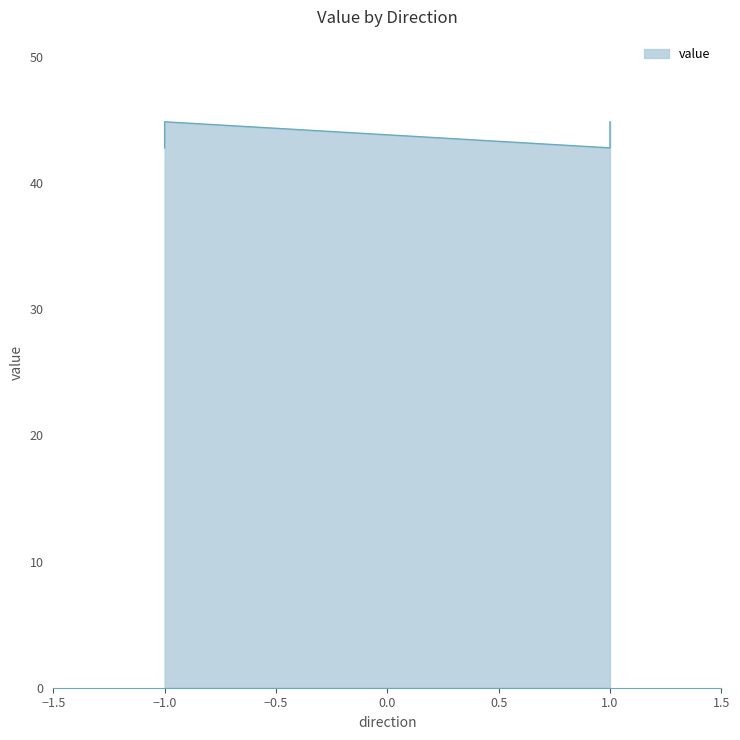

How many data points does each series have?

4